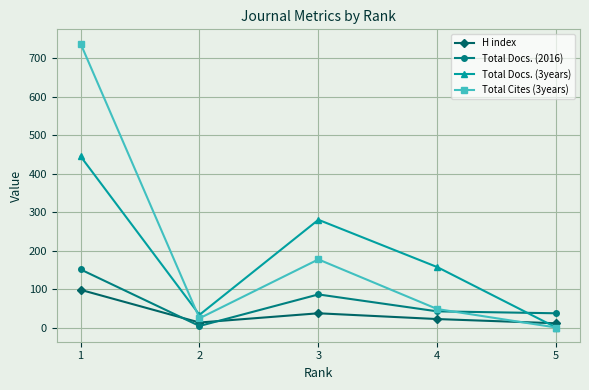

List the series in order of their peak value, lowest first.

H index, Total Docs. (2016), Total Docs. (3years), Total Cites (3years)